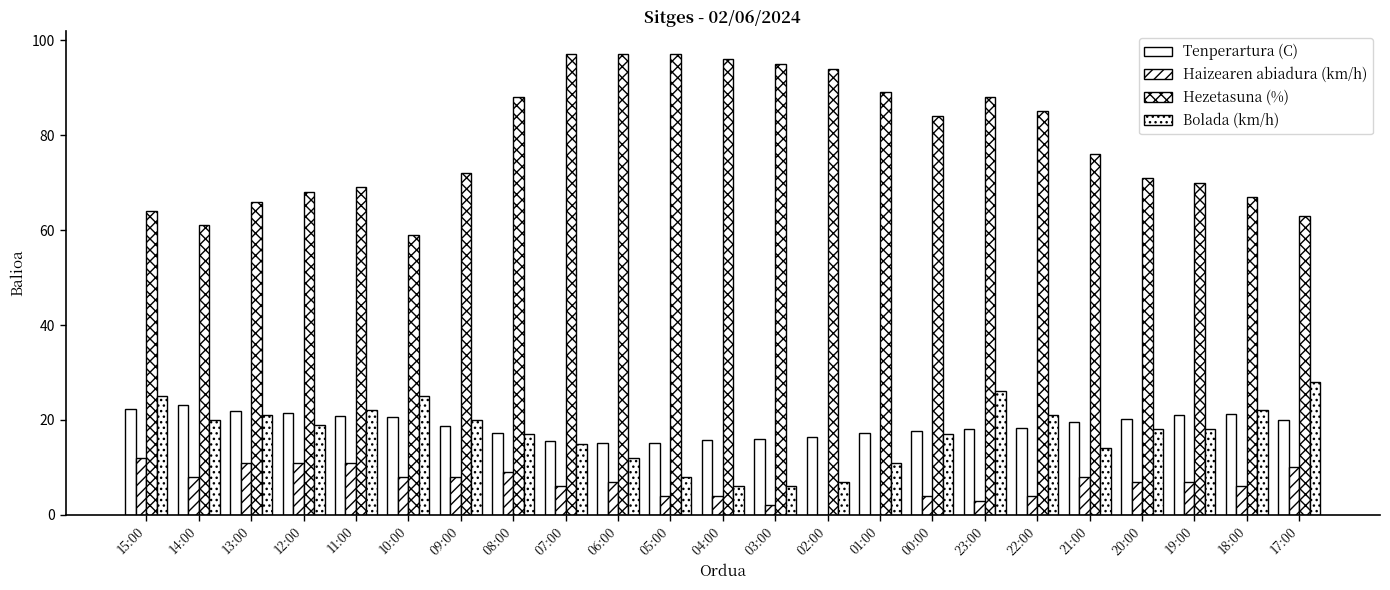

Reading left to right, list all the values displayed in this chart.

Tenperartura (C): 15:00=22.3	14:00=23.1	13:00=21.9	12:00=21.4	11:00=20.9	10:00=20.6	09:00=18.7	08:00=17.2	07:00=15.5	06:00=15.2	05:00=15.1	04:00=15.8	03:00=16.0	02:00=16.5	01:00=17.2	00:00=17.7	23:00=18.0	22:00=18.3	21:00=19.6	20:00=20.2	19:00=21.0	18:00=21.2	17:00=20.1
Haizearen abiadura (km/h): 15:00=12.0	14:00=8.0	13:00=11.0	12:00=11.0	11:00=11.0	10:00=8.0	09:00=8.0	08:00=9.0	07:00=6.0	06:00=7.0	05:00=4.0	04:00=4.0	03:00=2.0	02:00=0.0	01:00=0.0	00:00=4.0	23:00=3.0	22:00=4.0	21:00=8.0	20:00=7.0	19:00=7.0	18:00=6.0	17:00=10.0
Hezetasuna (%): 15:00=64.0	14:00=61.0	13:00=66.0	12:00=68.0	11:00=69.0	10:00=59.0	09:00=72.0	08:00=88.0	07:00=97.0	06:00=97.0	05:00=97.0	04:00=96.0	03:00=95.0	02:00=94.0	01:00=89.0	00:00=84.0	23:00=88.0	22:00=85.0	21:00=76.0	20:00=71.0	19:00=70.0	18:00=67.0	17:00=63.0
Bolada (km/h): 15:00=25.0	14:00=20.0	13:00=21.0	12:00=19.0	11:00=22.0	10:00=25.0	09:00=20.0	08:00=17.0	07:00=15.0	06:00=12.0	05:00=8.0	04:00=6.0	03:00=6.0	02:00=7.0	01:00=11.0	00:00=17.0	23:00=26.0	22:00=21.0	21:00=14.0	20:00=18.0	19:00=18.0	18:00=22.0	17:00=28.0